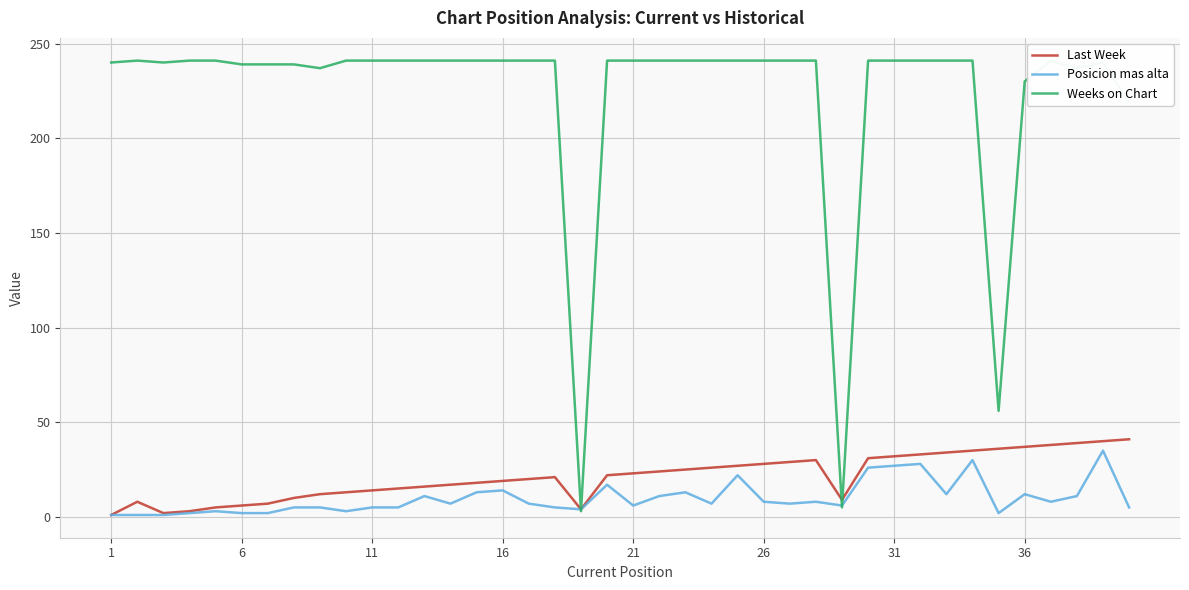

What is the difference between the Posicion mas alta values at 16 and 31?

13